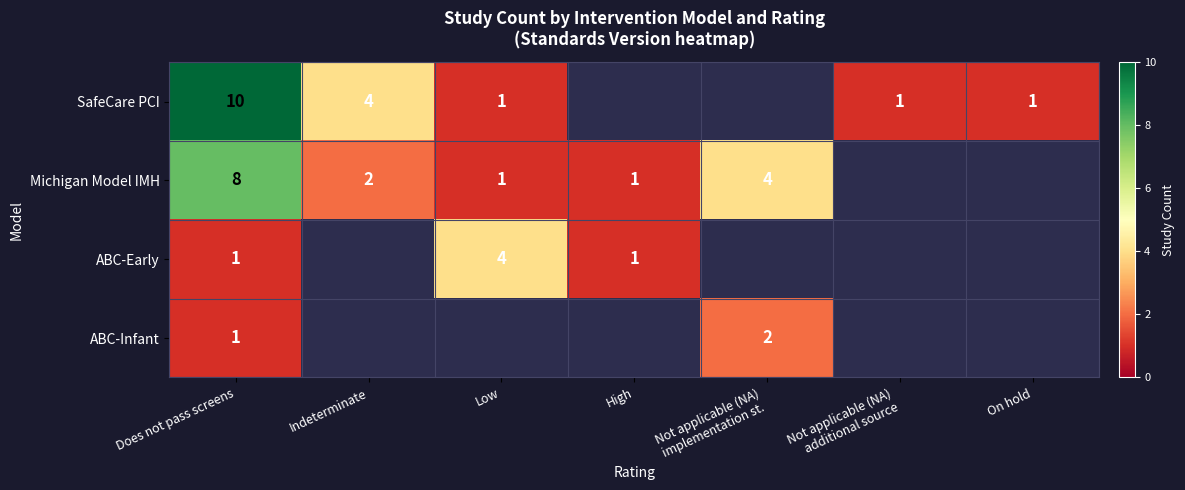

Is it true that SafeCare PCI equals 10 at Does not pass screens?

True